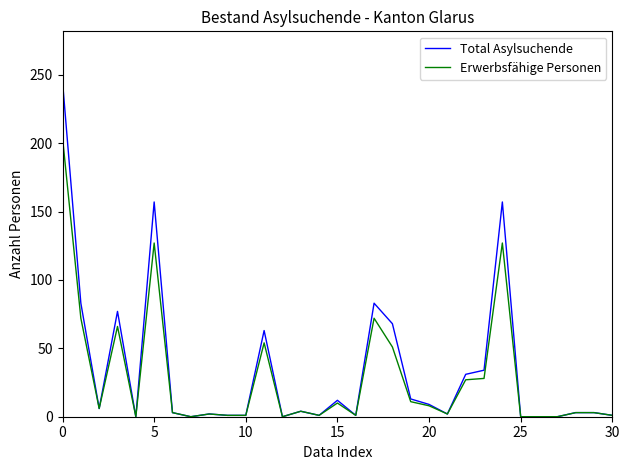

Which series has the widest spread of values?

Total Asylsuchende